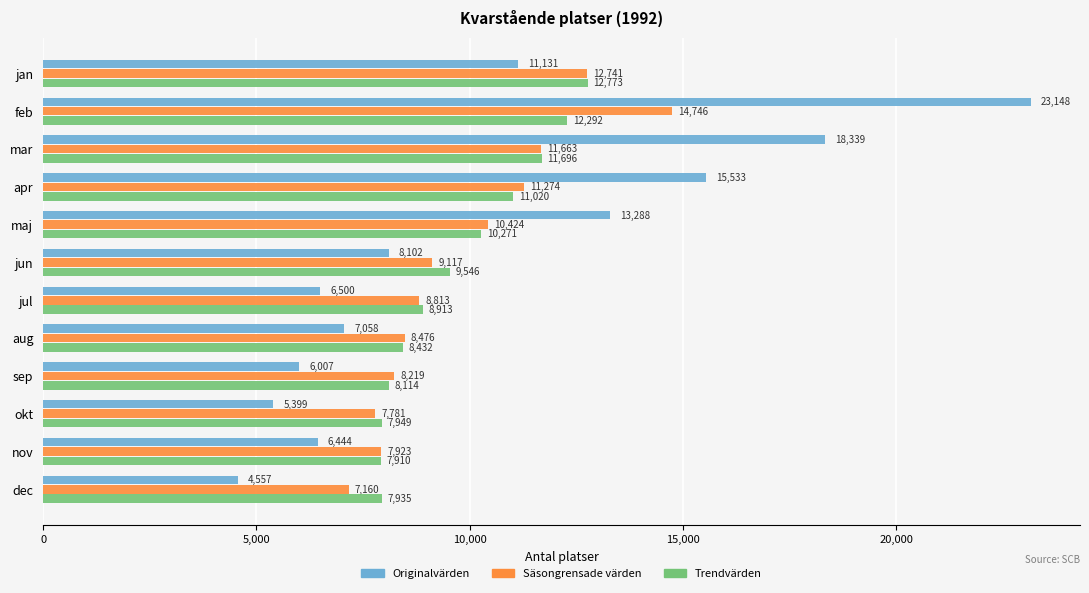

Which series has the largest total across all categories?

Originalvärden